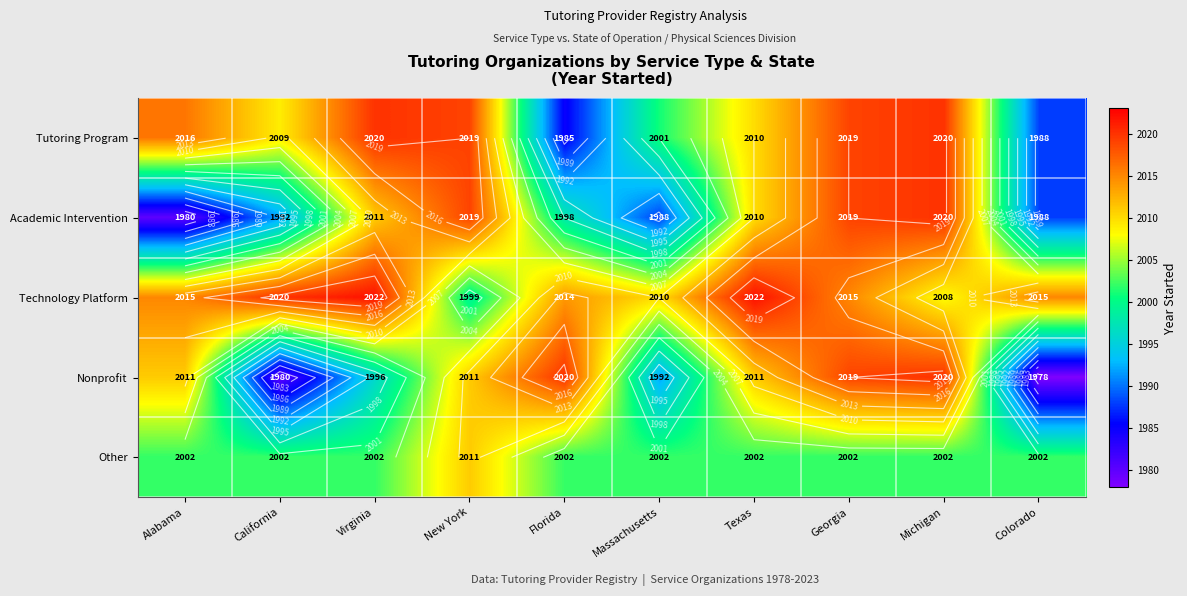

Which series has the largest total across all categories?

Technology Platform